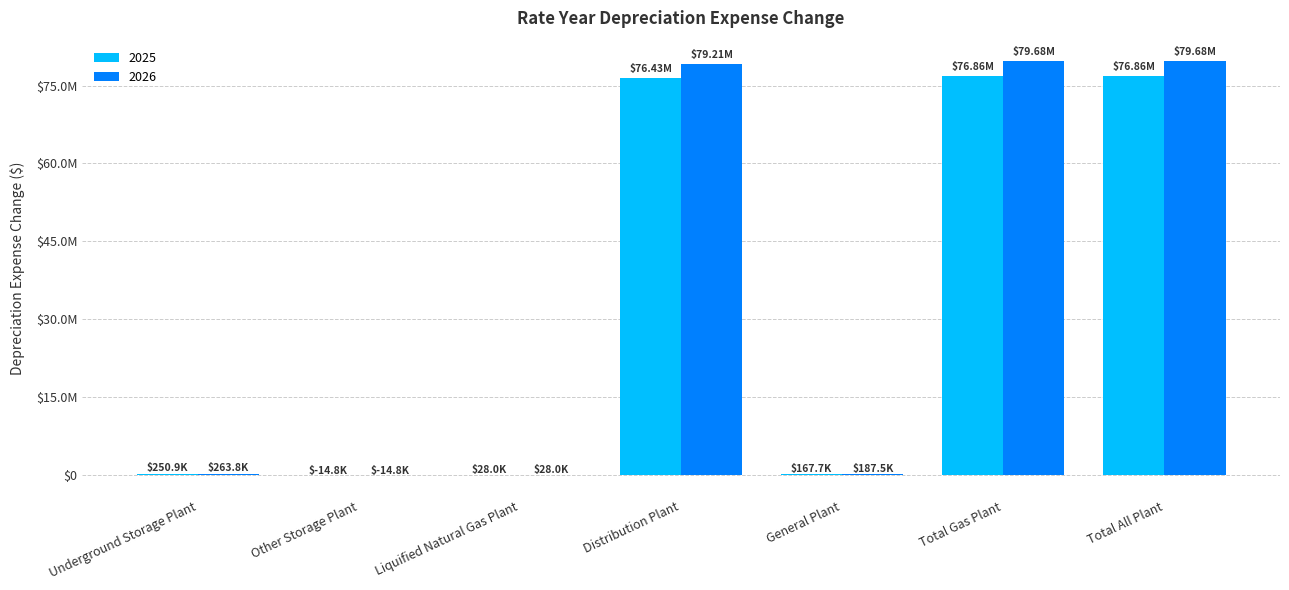

At which category is the sum across all series the highest?

Total Gas Plant